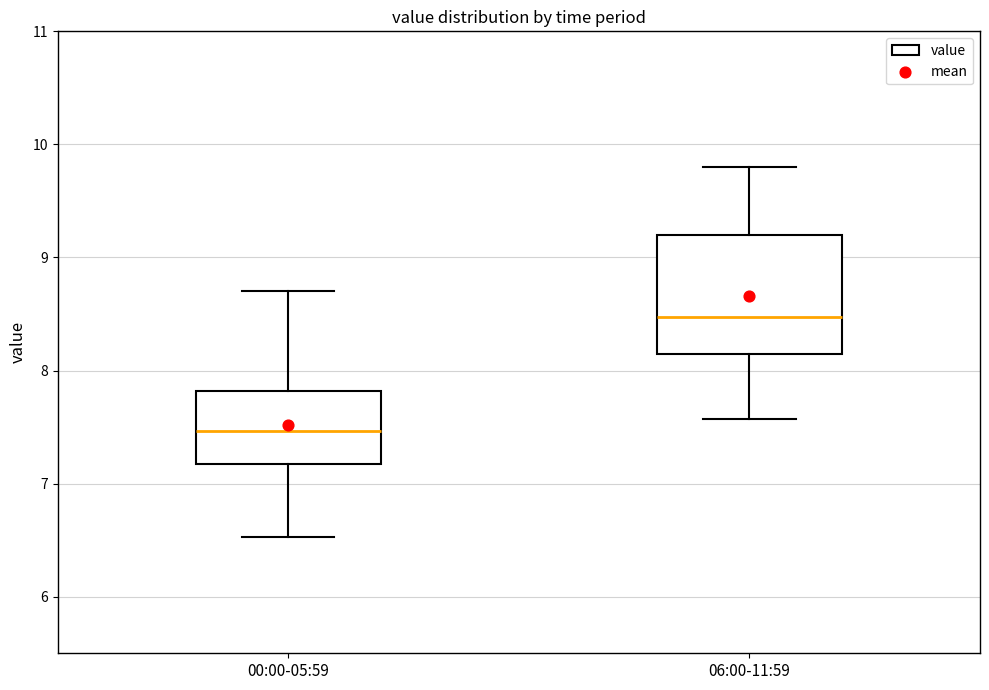

Where does the median line of the box for 00:00-05:59 sit on the y-axis? The values are not printed on the chart, so give them approximately, as read against the axis.

7.5